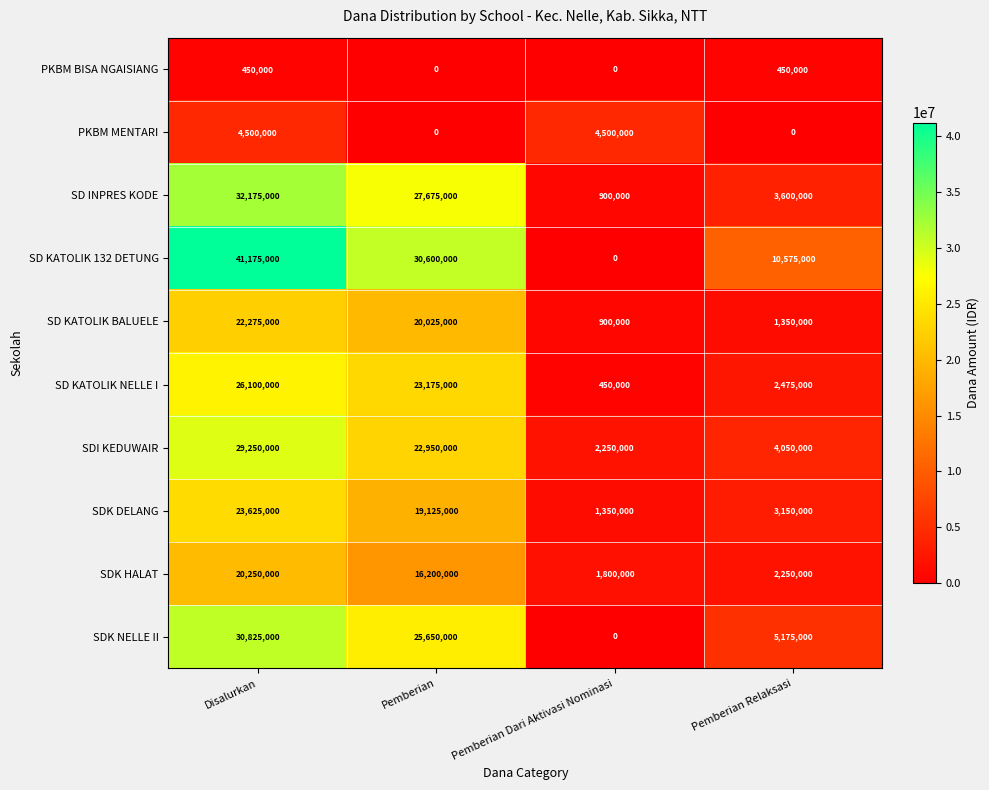

Which label corresponds to the largest value in the chart?

Disalurkan